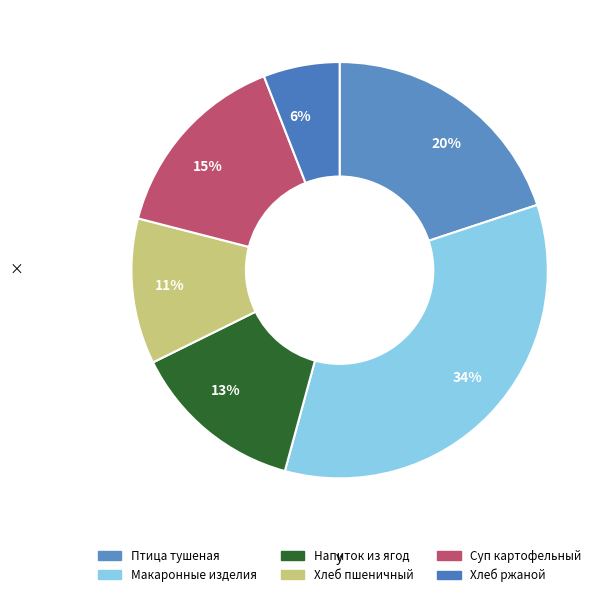

Rank the categories by value from lowest to highest.

6%, 11%, 13%, 15%, 20%, 34%